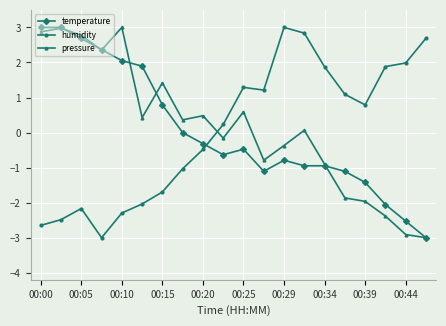

What is the highest value of the temperature series?

3.0